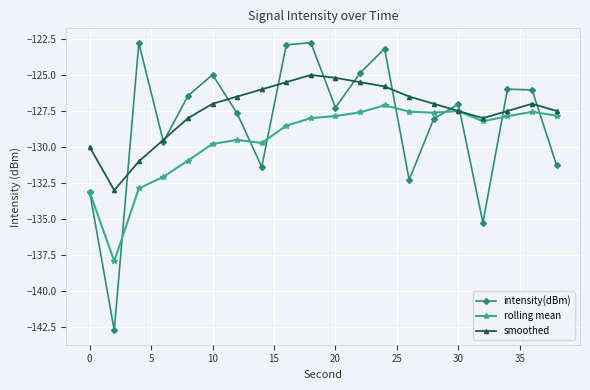

How many data points does each series have?

20